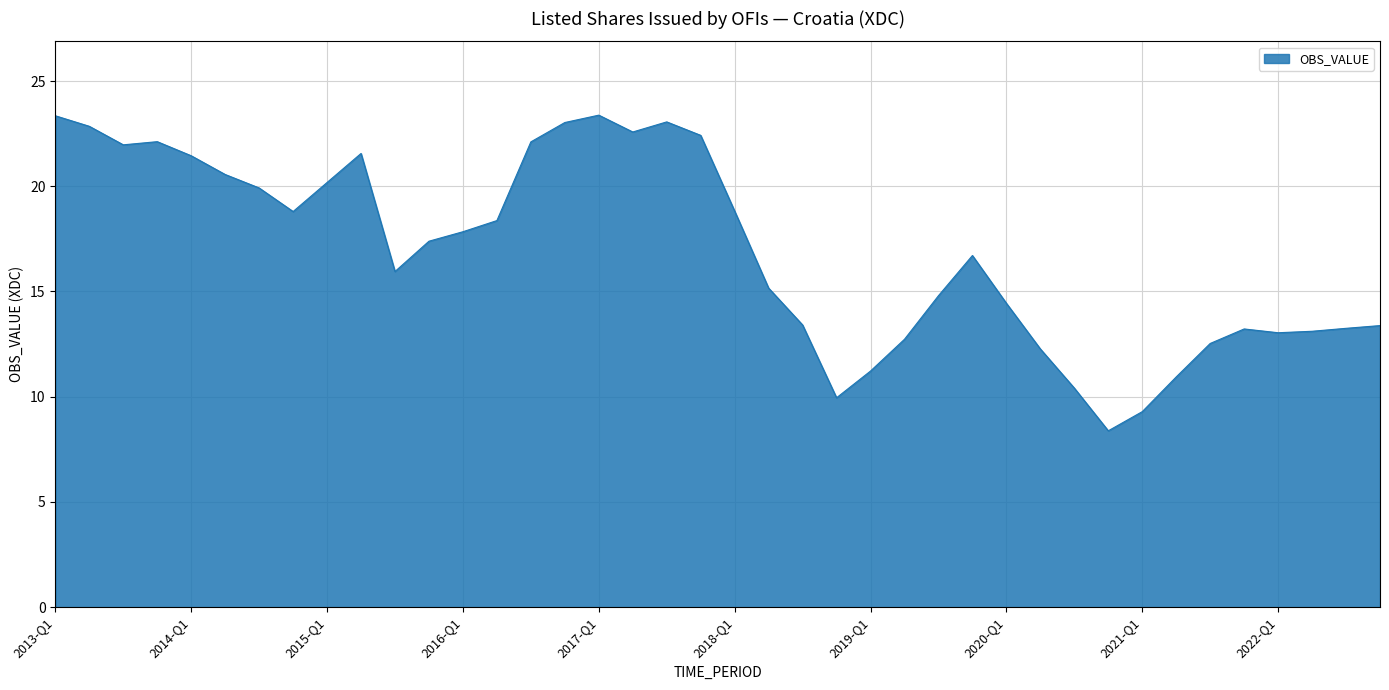

What is the difference between the maximum and minimum values?

15.0